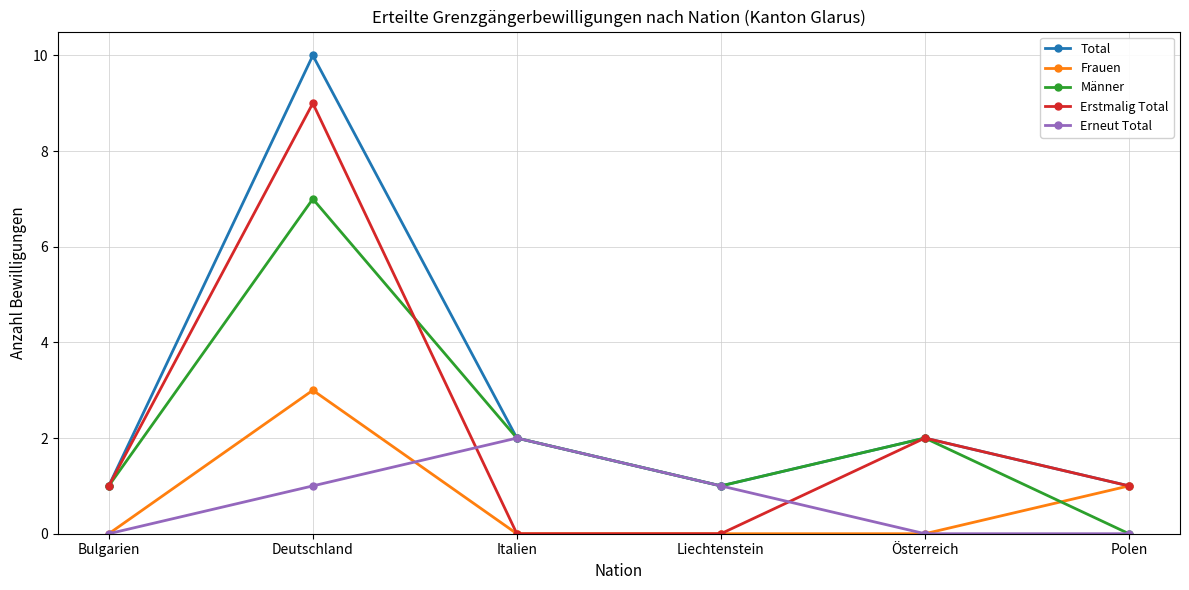

Reading left to right, what are all the values shown in this chart?

Total: 1	10	2	1	2	1
Frauen: 0	3	0	0	0	1
Männer: 1	7	2	1	2	0
Erstmalig Total: 1	9	0	0	2	1
Erneut Total: 0	1	2	1	0	0